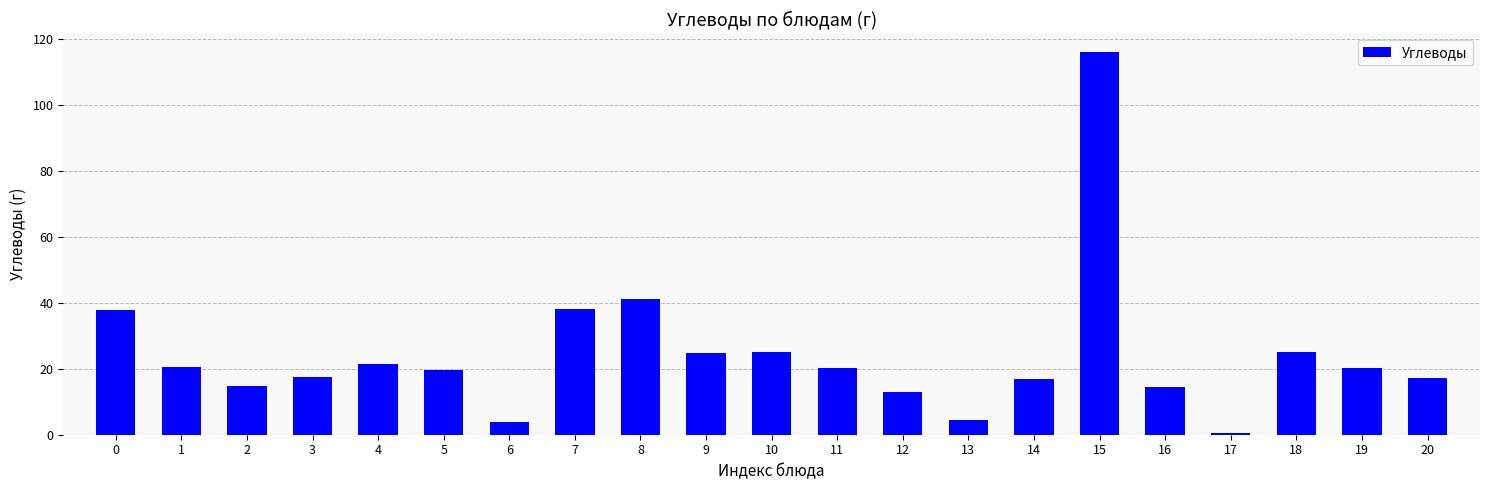

What is the value of the 11th bar from the left?

25.1